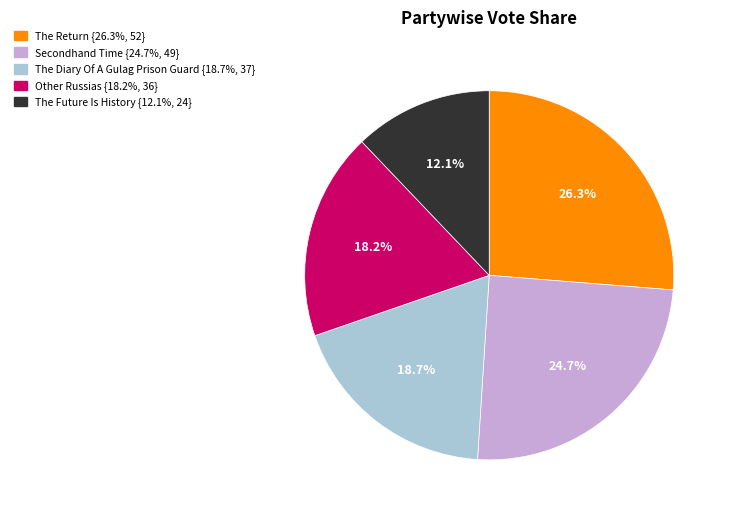

How many segments does this pie chart have?

5